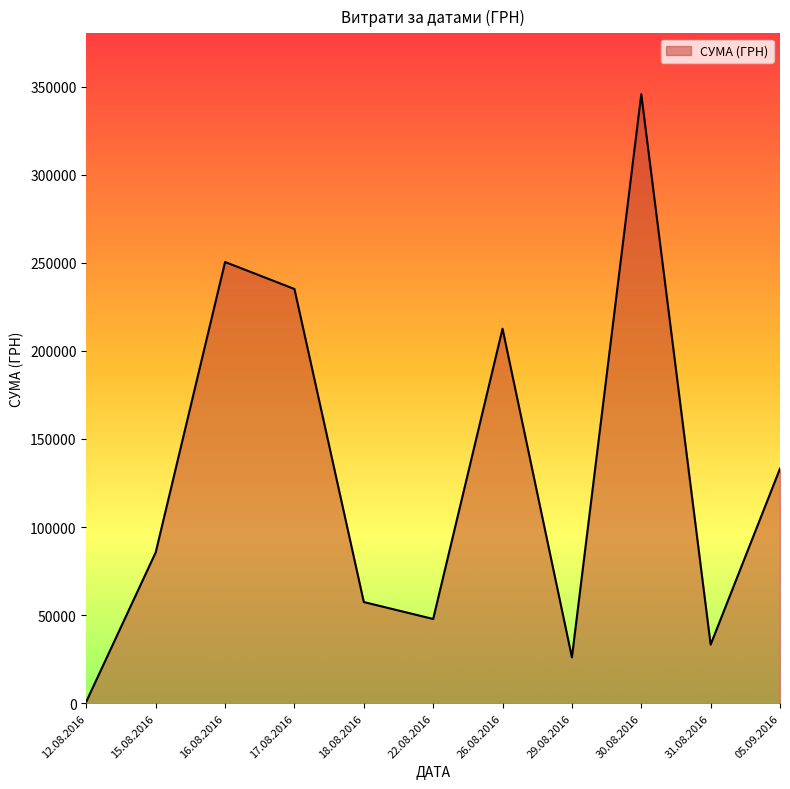

At which label is the value closest to 173342?

26.08.2016